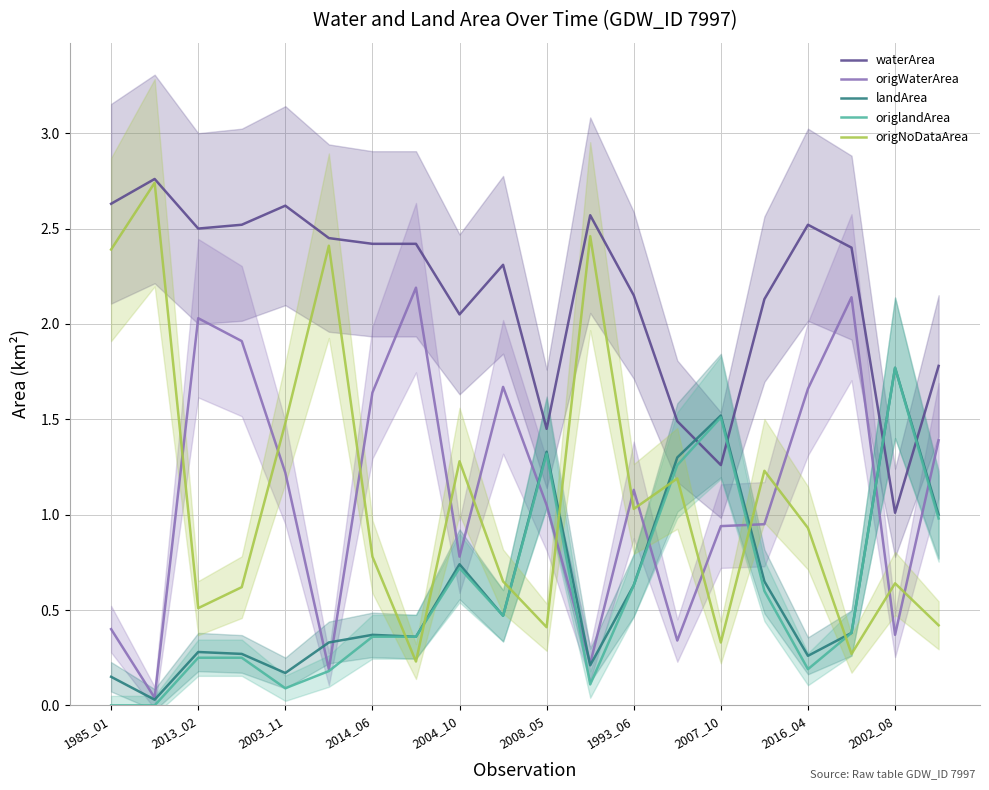

The value of origNoDataArea at 2008_05 is 4.0. True or false?

False